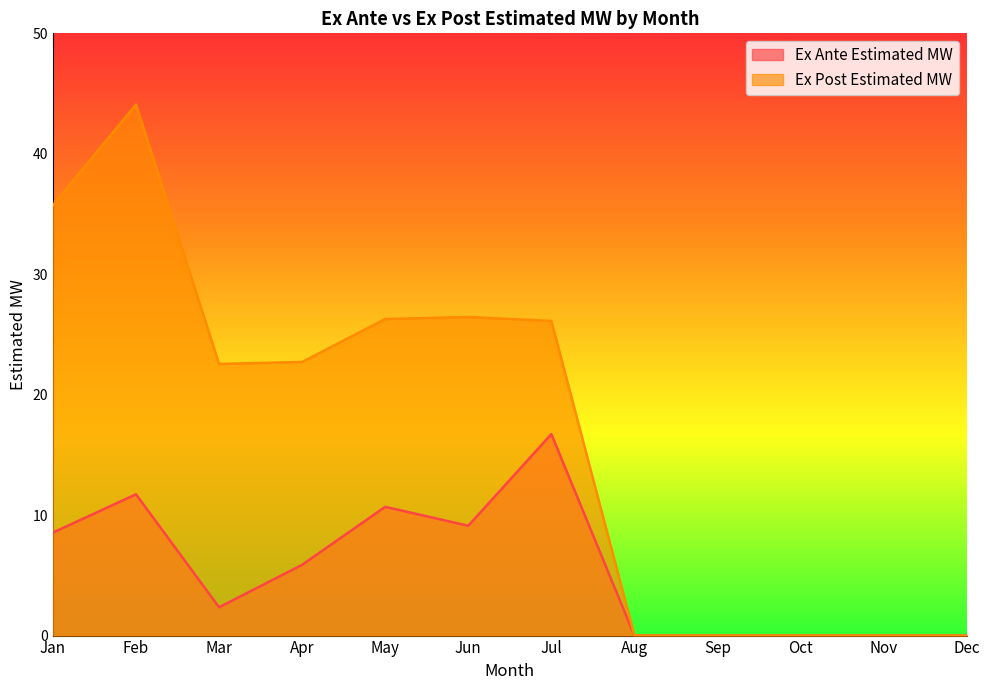

What is the difference between the Ex Ante Estimated MW values at Sep and Mar?

2.4